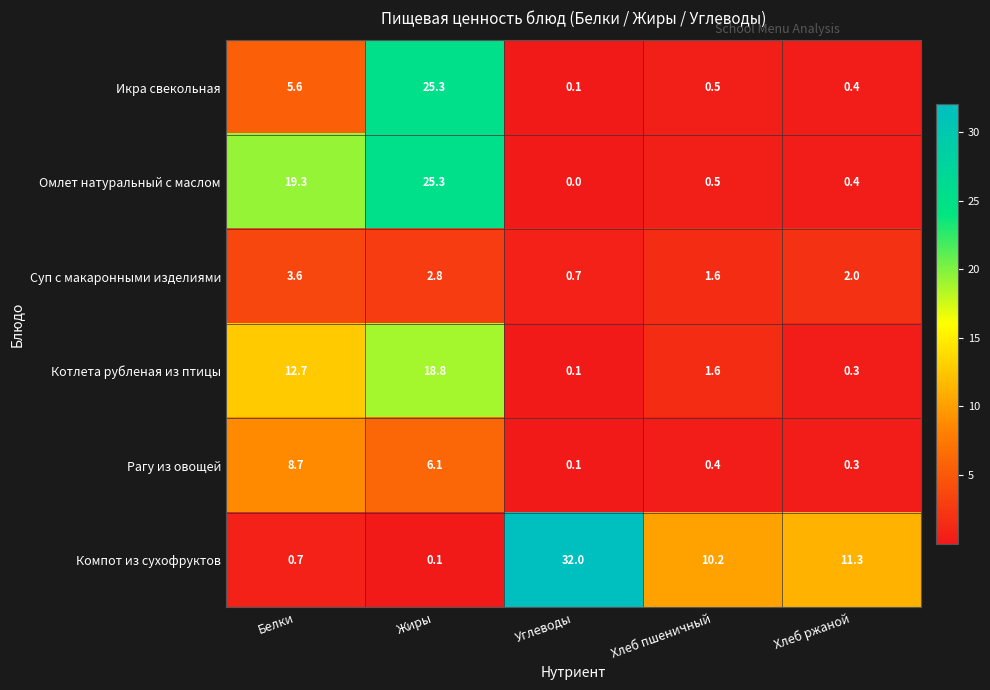

At which category is the sum across all series the highest?

Жиры